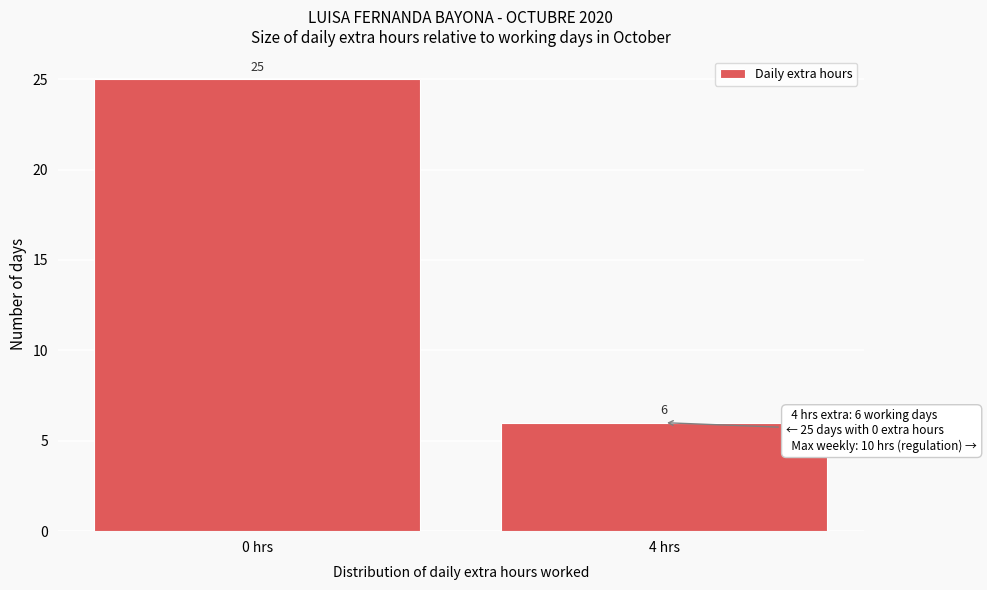

Reading left to right, what are all the values shown in this chart?

0 hrs=25	4 hrs=6